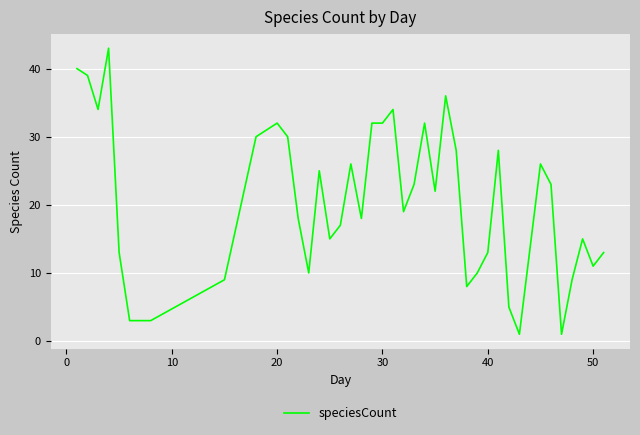

What is the greatest value displayed?

43